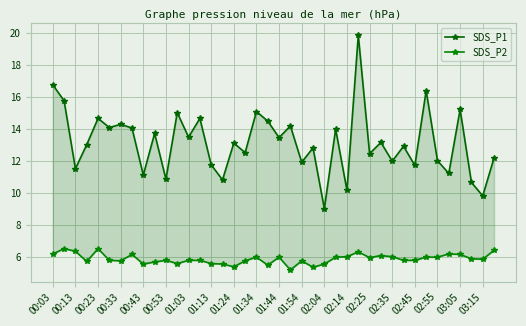

How many interior local valleys does the SDS_P2 series have?

10